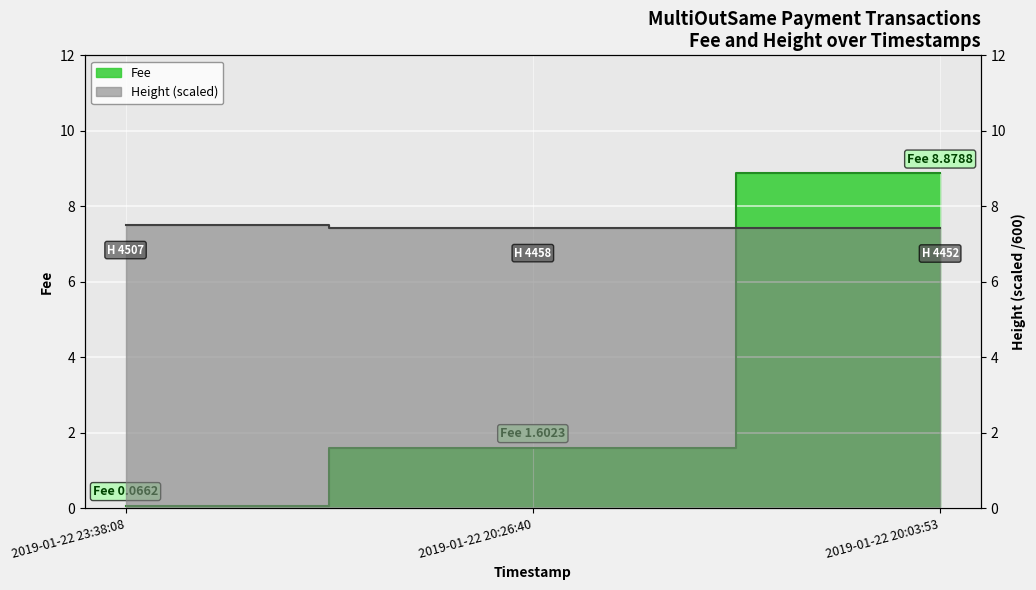

What is the minimum value for Height?

7.4